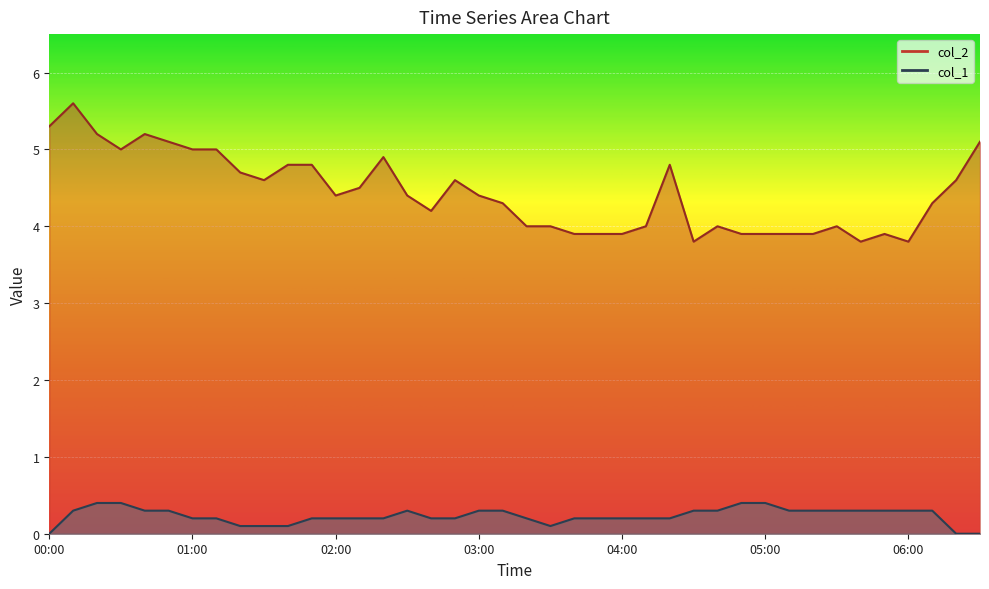

How many interior local peaks does the col_2 series have?

8